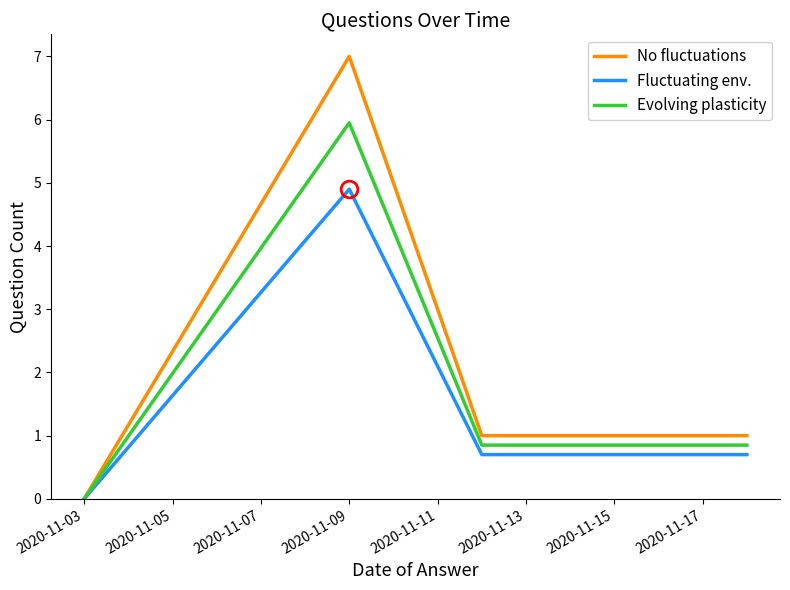

What is the maximum value for Fluctuating env.?

4.9